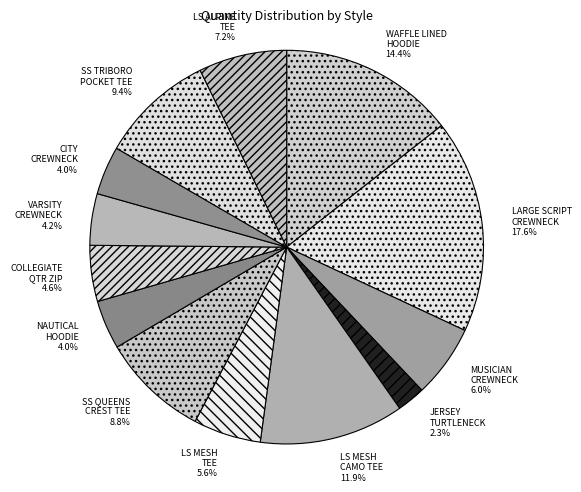

How many segments does this pie chart have?

13